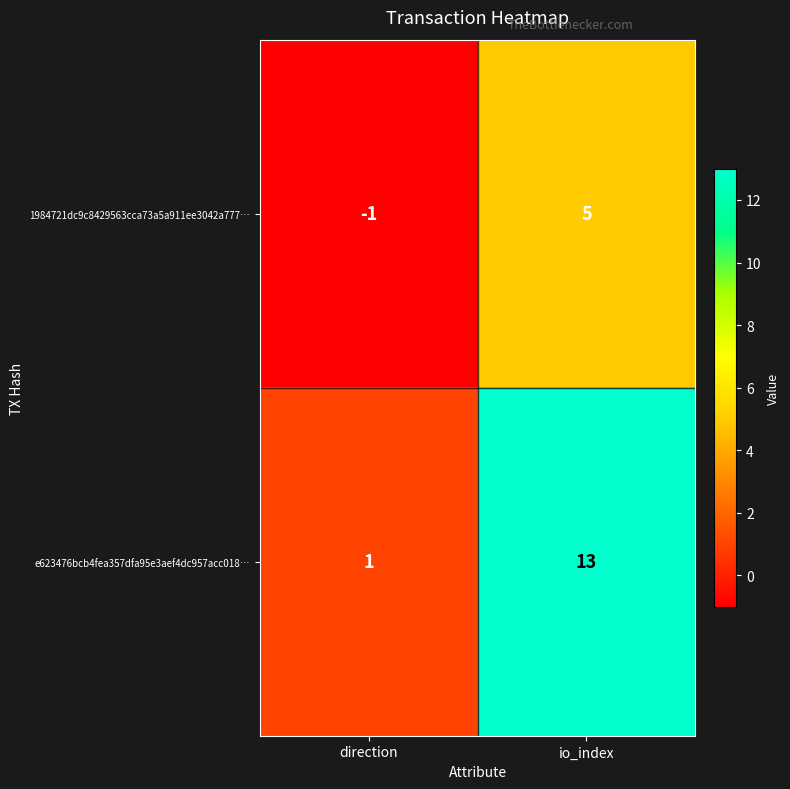

What is the sum of all e623476bcb4fea357dfa95e3aef4dc957acc018… values?

14